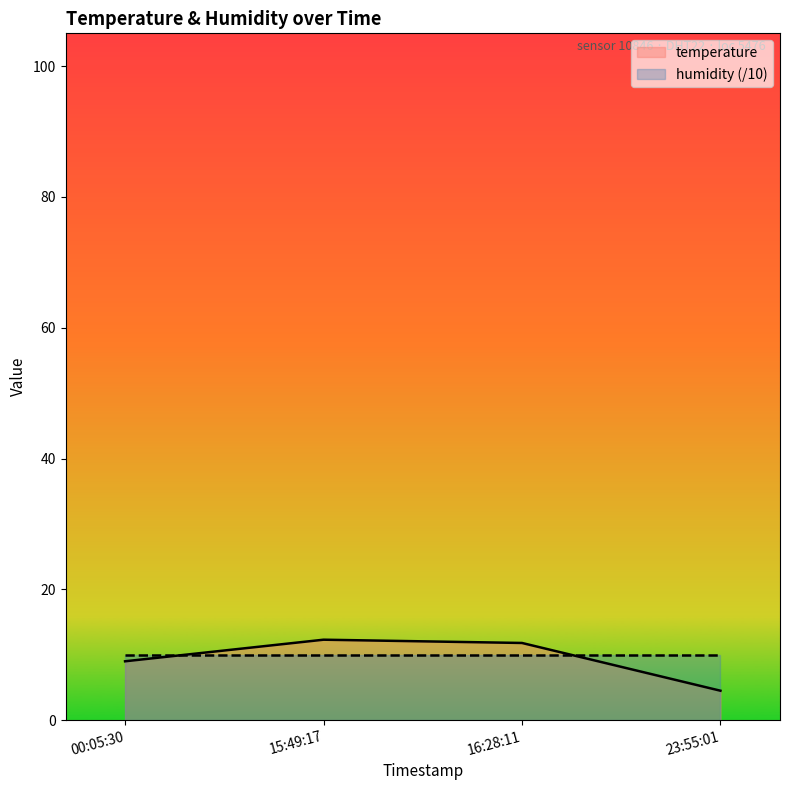

True or false: humidity (/10) has a value of 3.0 at 00:05:30.

False